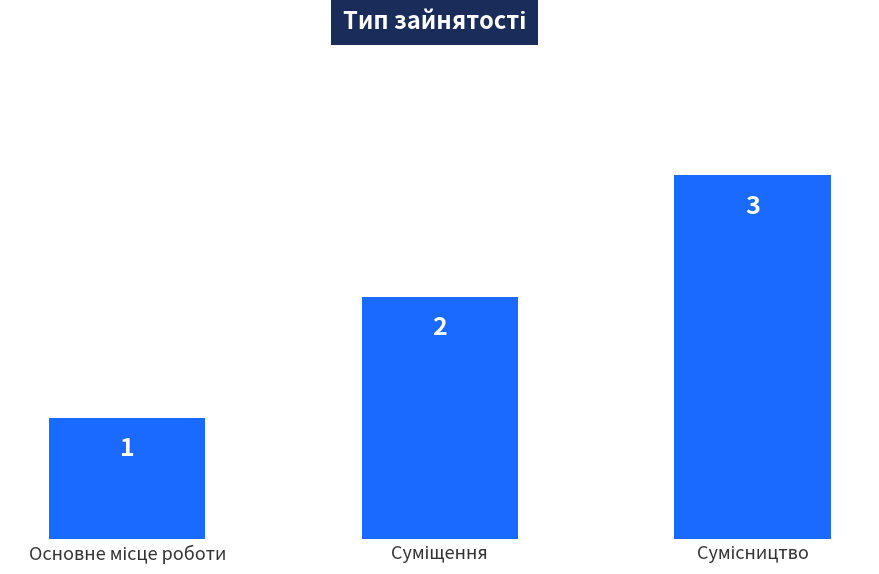

What is the value of the 3rd bar from the left?

3